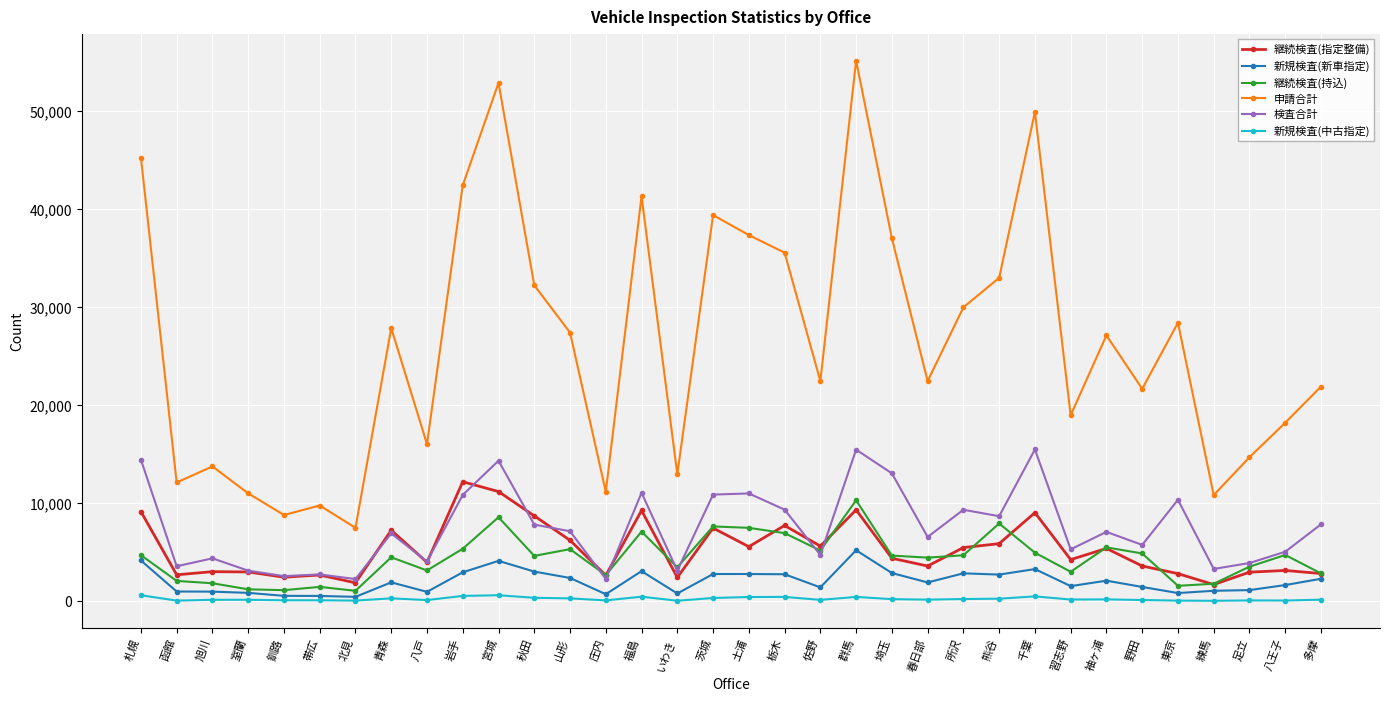

The 新規検査(中古指定) series shows 149 at 野田. True or false?

True